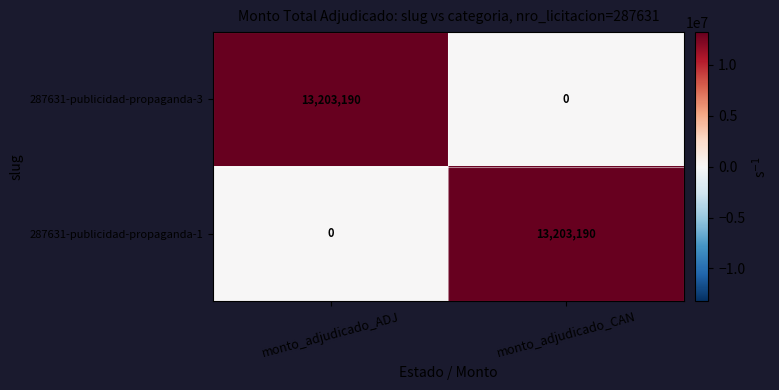

Reading left to right, transcribe all the data shown in this chart.

287631-publicidad-propaganda-3: monto_adjudicado_ADJ=13203190	monto_adjudicado_CAN=0
287631-publicidad-propaganda-1: monto_adjudicado_ADJ=0	monto_adjudicado_CAN=13203190